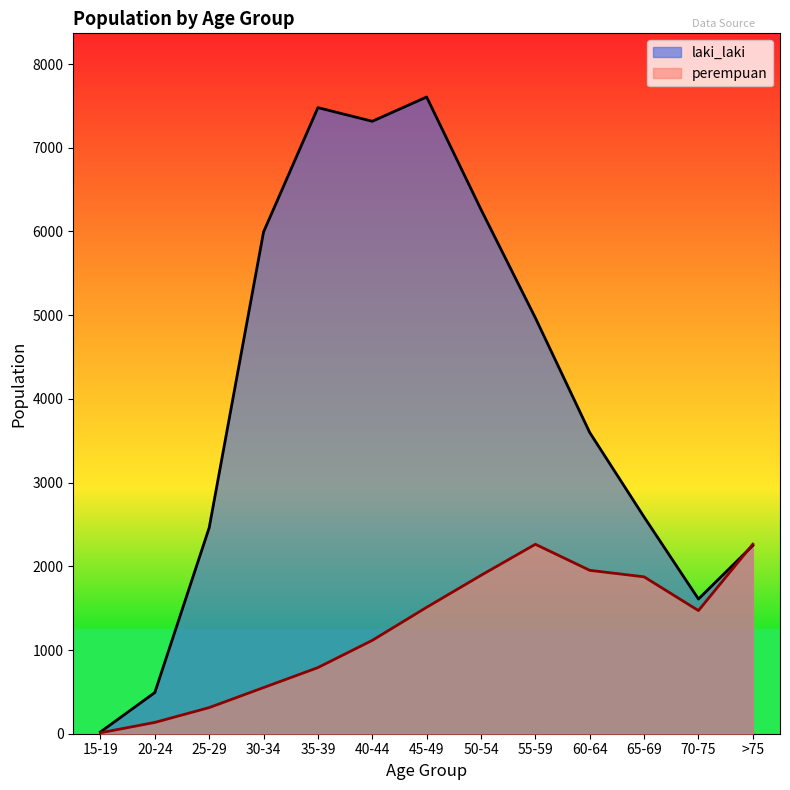

What is the maximum value shown in the chart?

7606